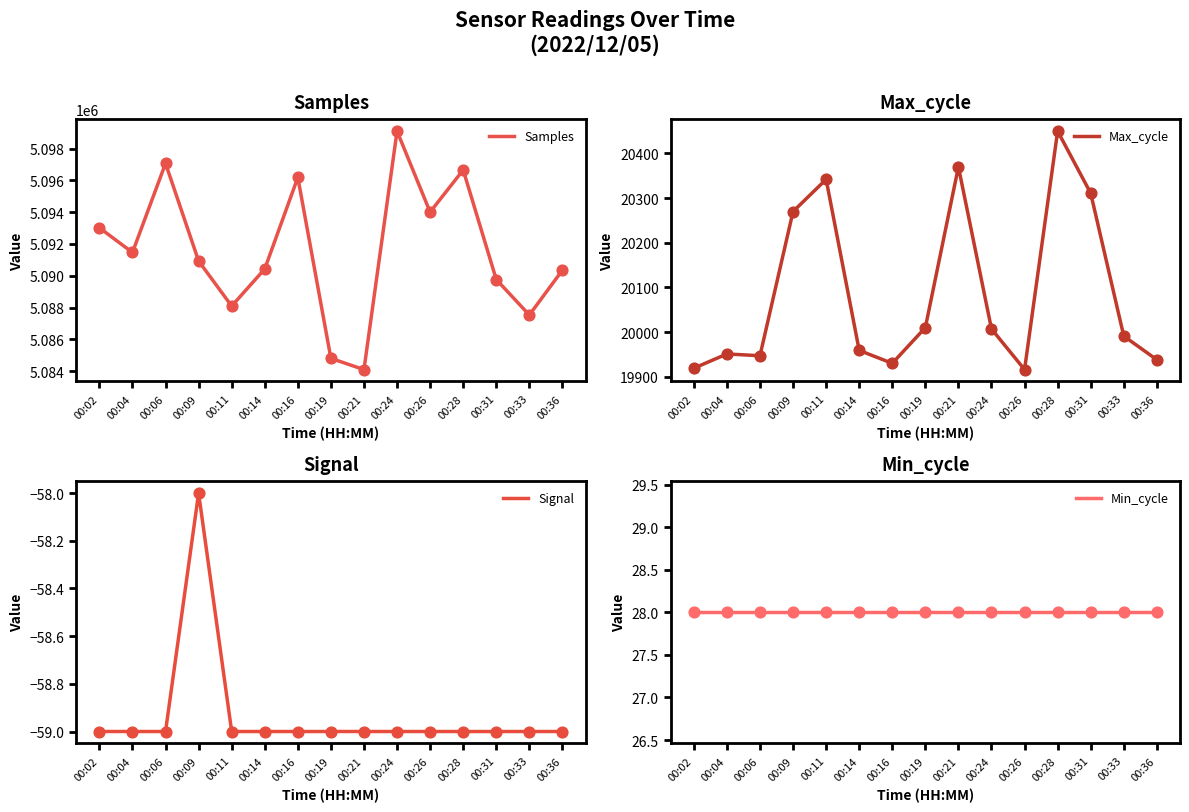

Which series contains the highest Y value?

Samples